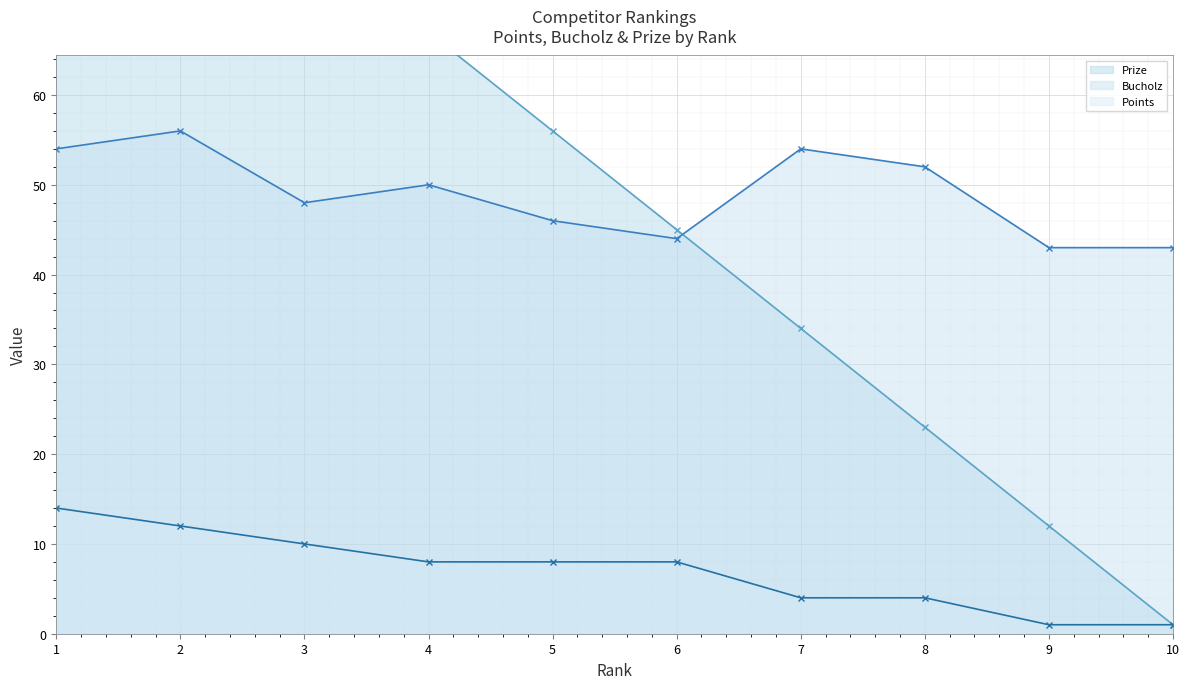

True or false: Prize and Bucholz intersect in this chart.

True